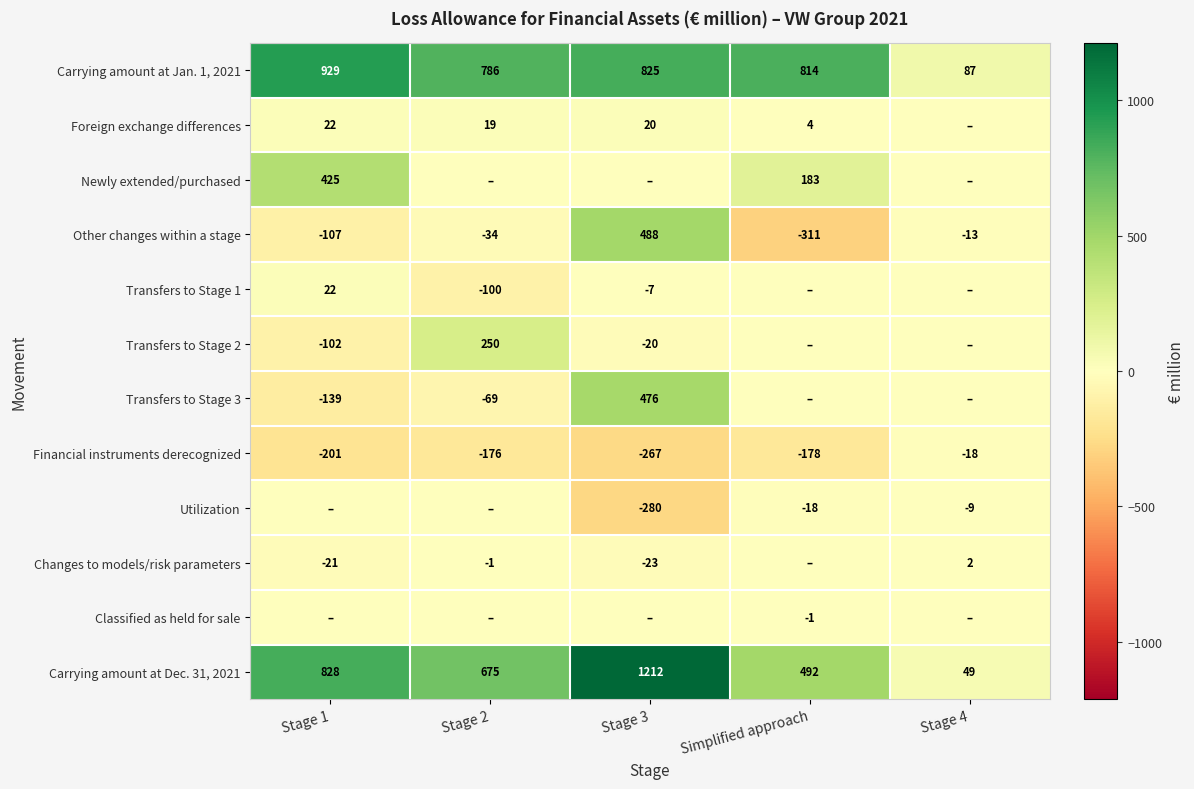

Is it true that Carrying amount at Dec. 31, 2021 equals 492 at Simplified approach?

True